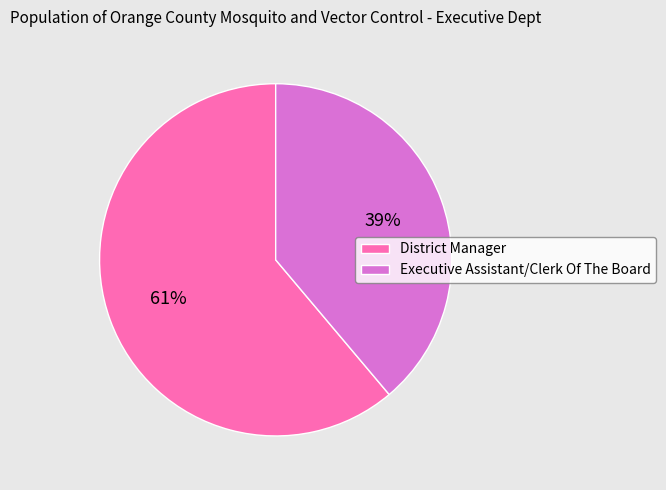

To the nearest percent, what portion does District Manager represent?

61%